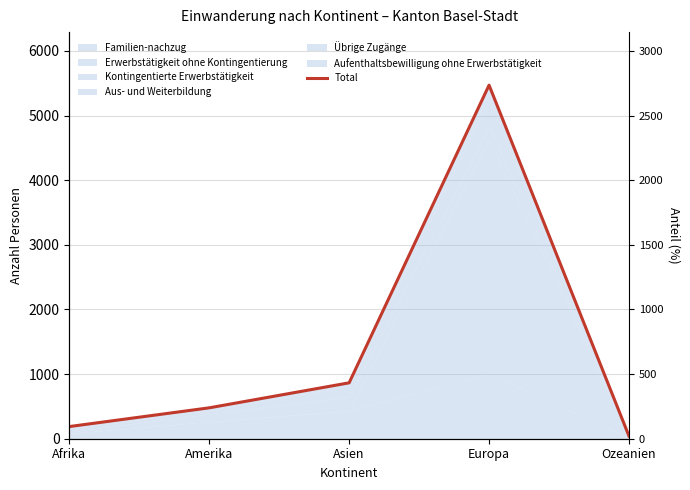

The chart shows a value of 7509 at Europa. True or false?

False